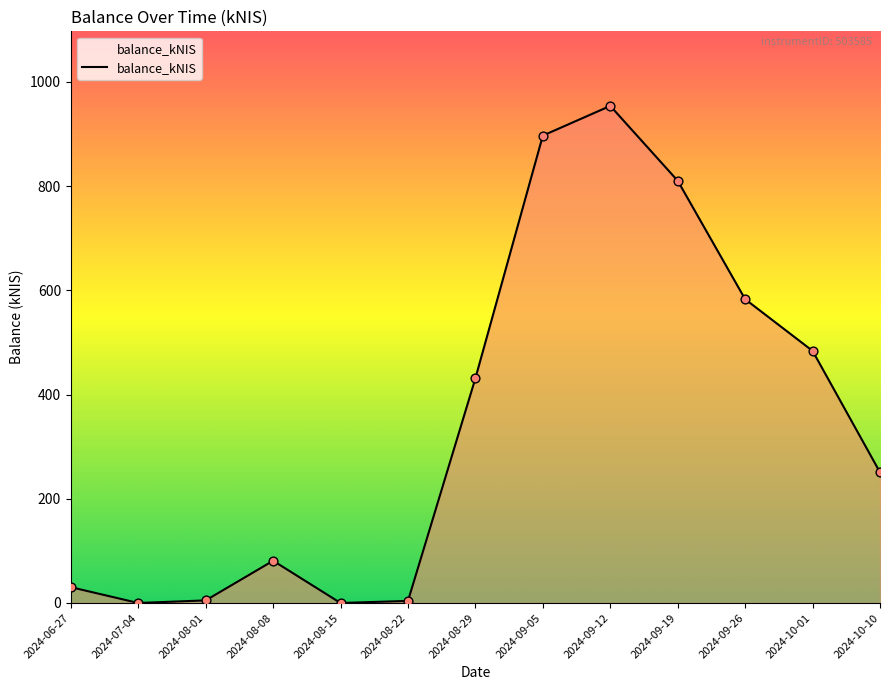

Which has a higher value, 2024-08-29 or 2024-10-01?

2024-10-01